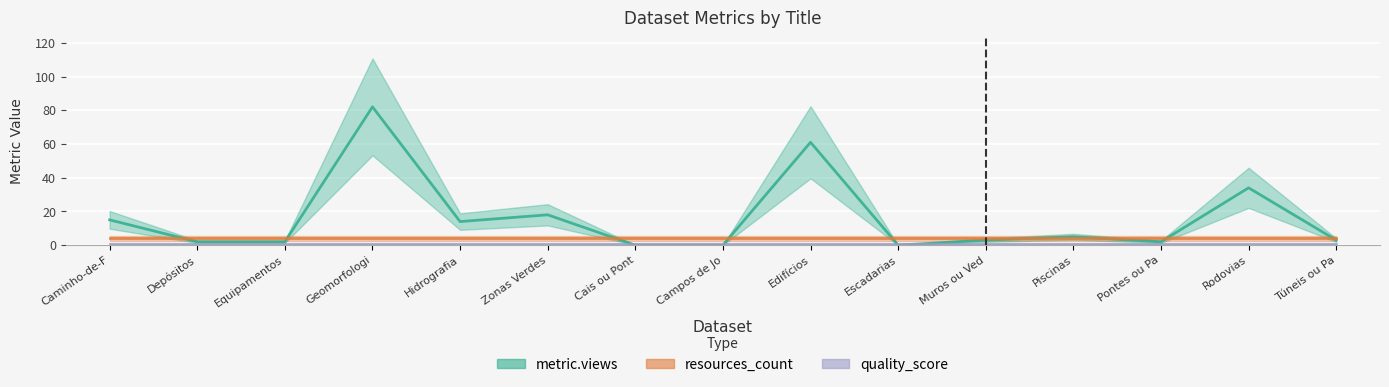

What is the greatest value displayed?

82.0